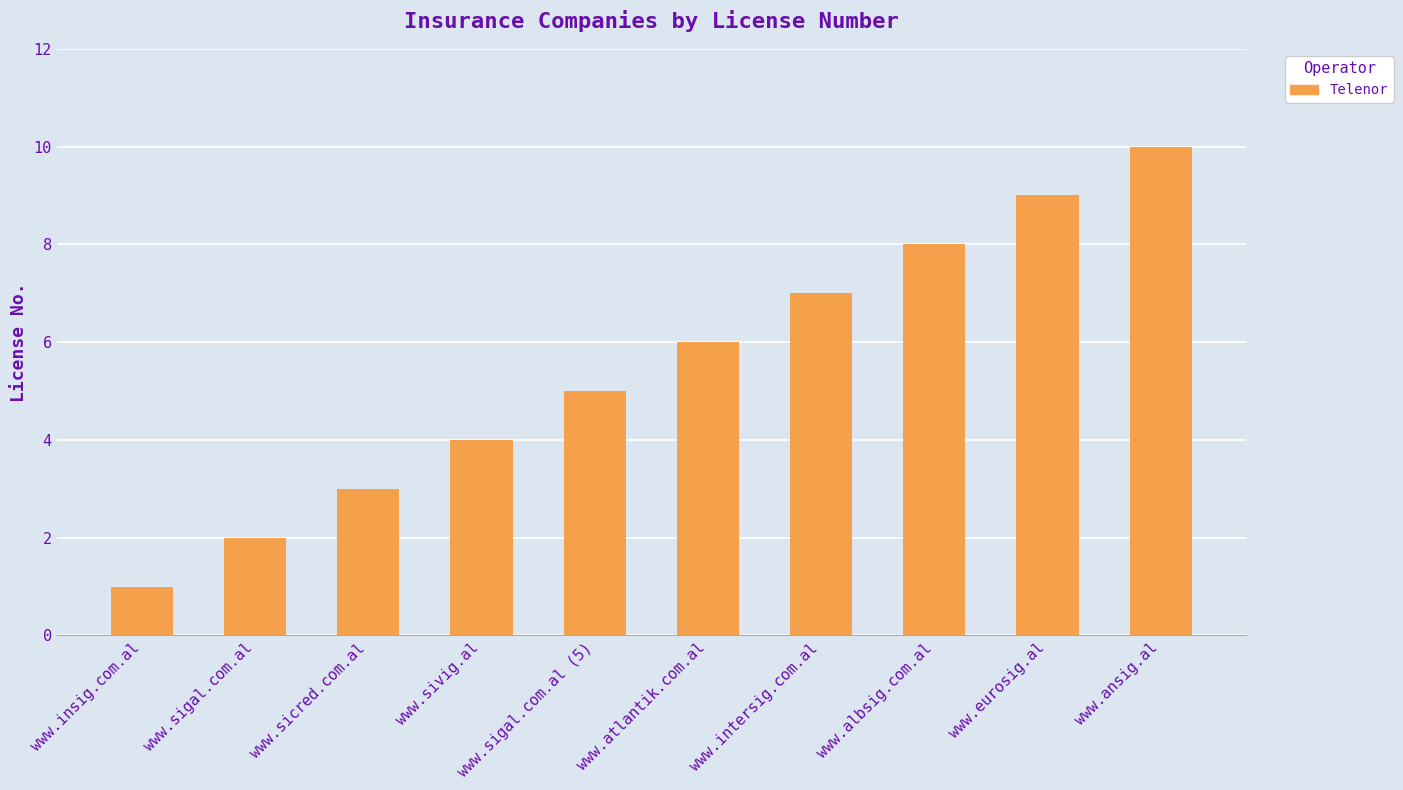

How many bars are there in total?

10